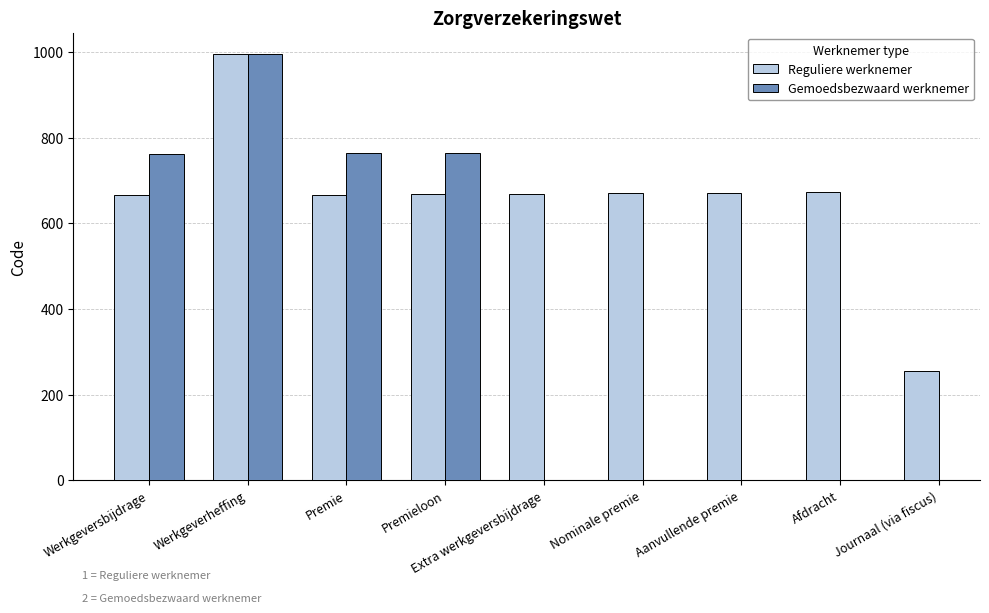

What is the smallest value displayed?

255.0